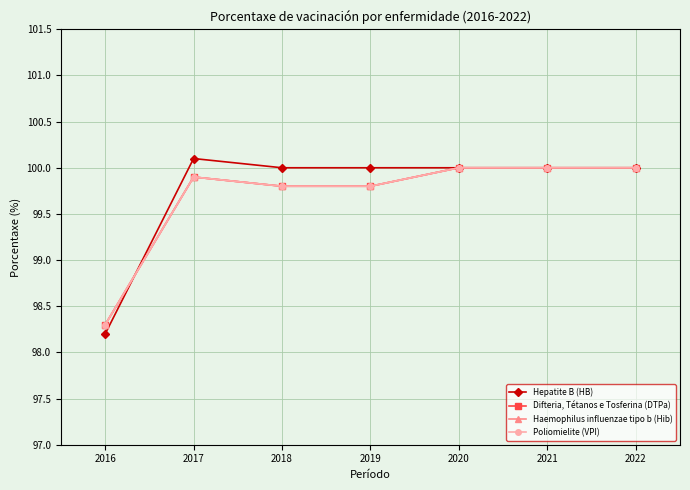

Does the chart have visible grid lines?

Yes